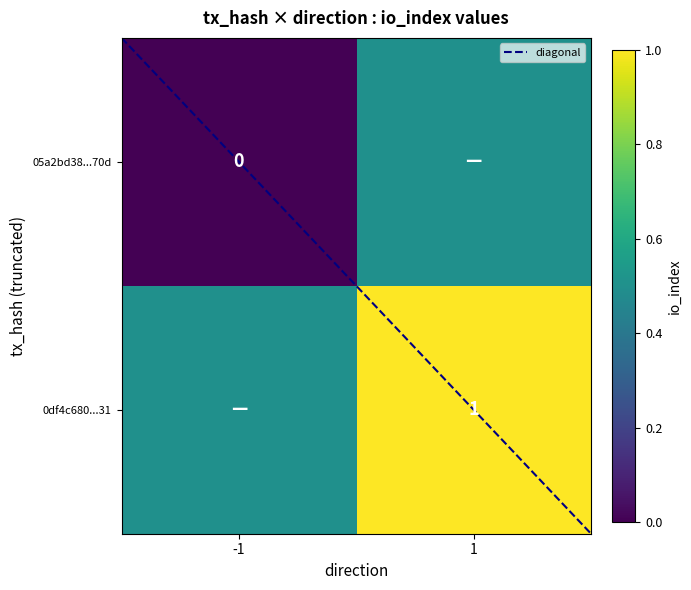

What is the highest value of the 0df4c680...31 series?

1.0